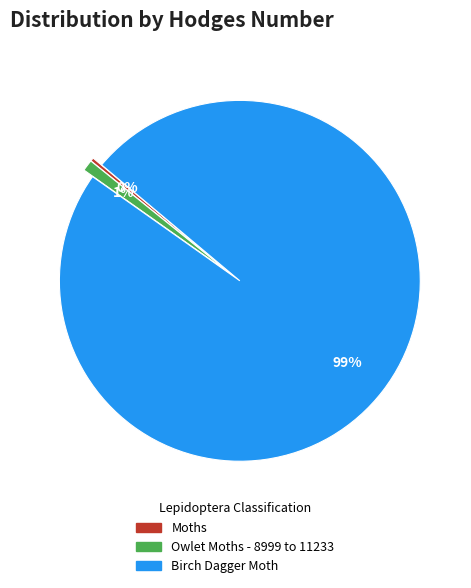

Is there a majority slice in this chart?

Yes